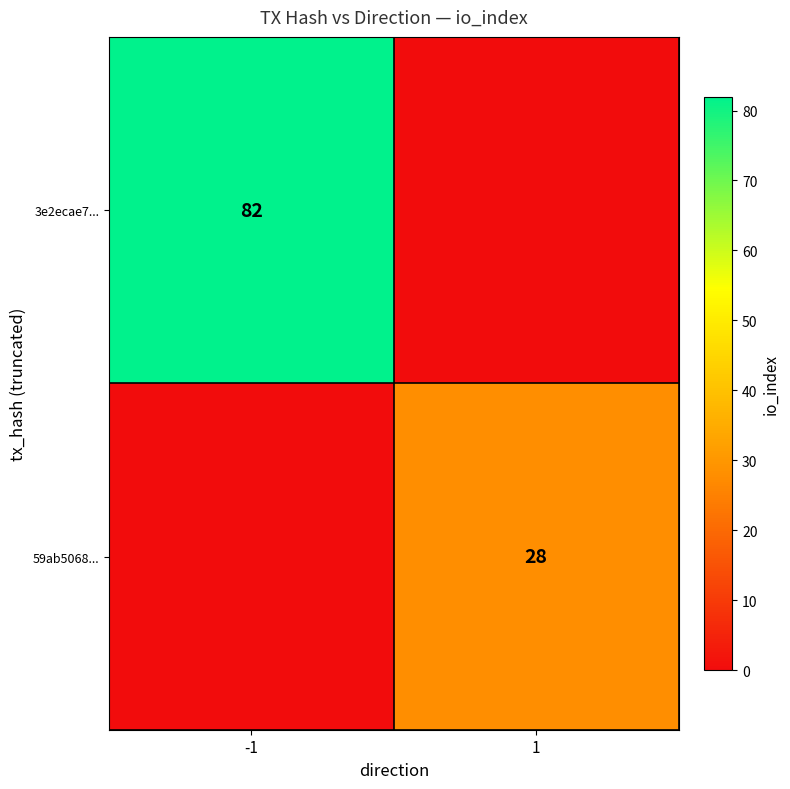

Is it true that 3e2ecae7... equals 36 at -1?

False